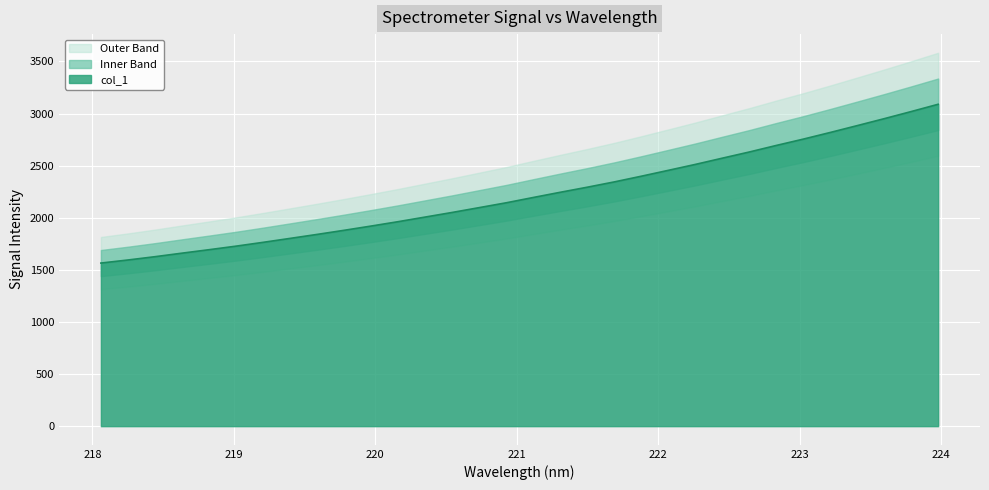

The chart shows a value of 686.5 at 218.6332. True or false?

False